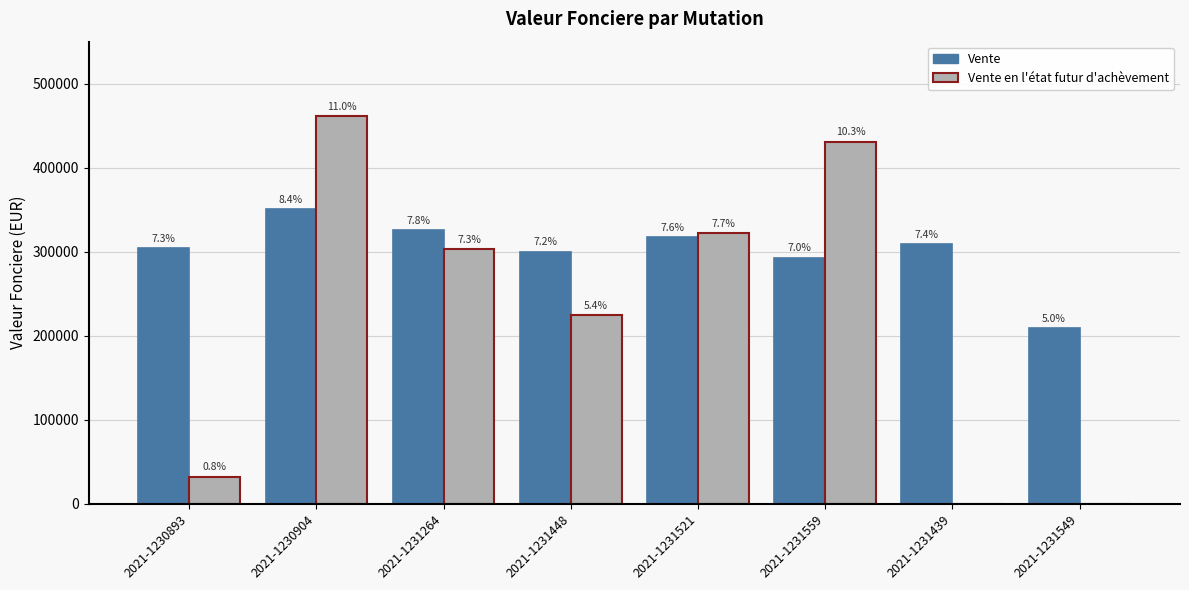

True or false: Vente has a value of 208500 at 2021-1231549.

True